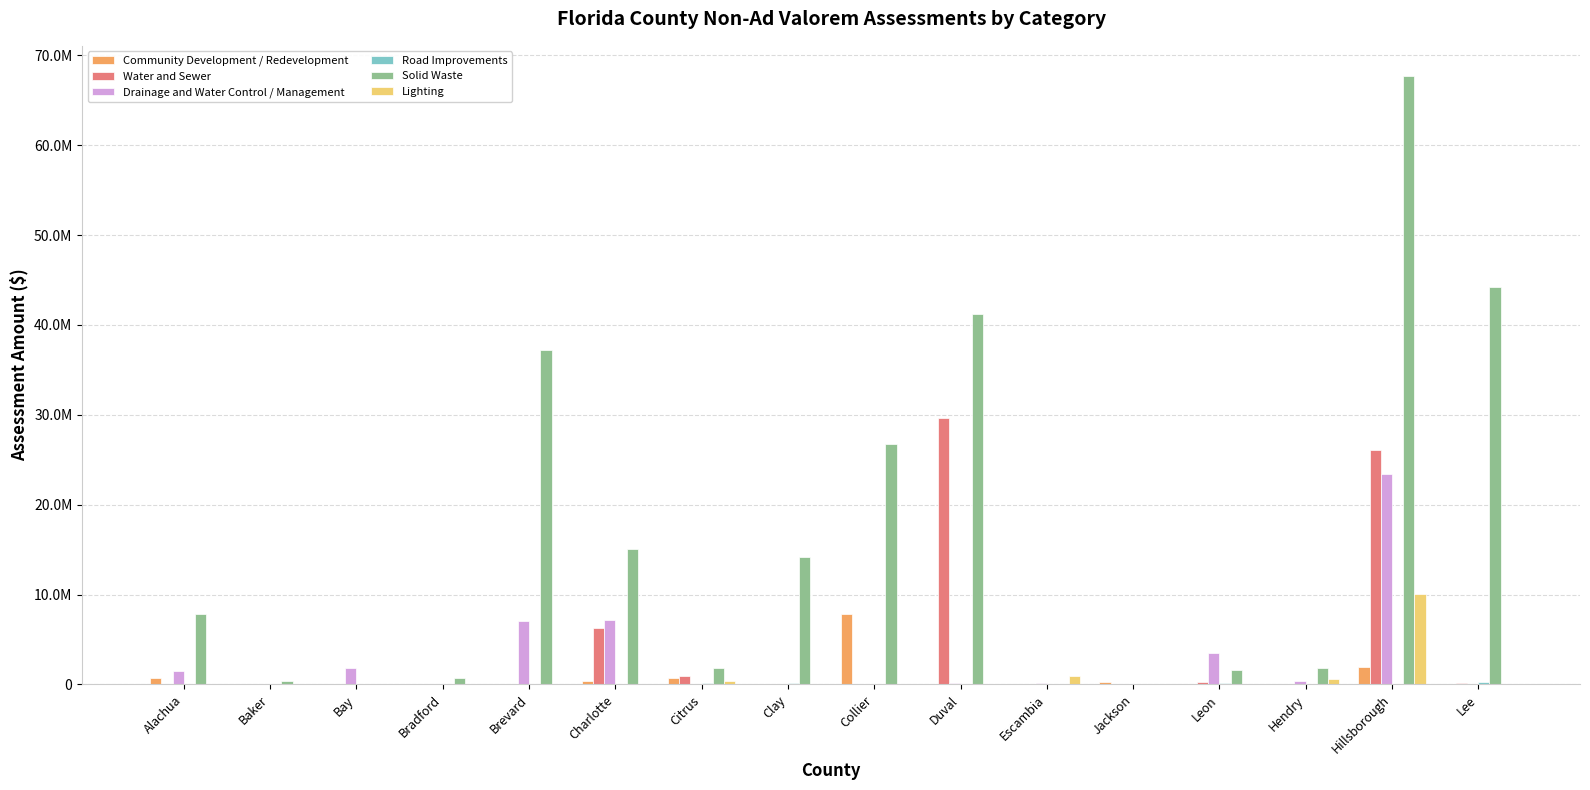

Which series changed the most between Hendry and Hillsborough?

Solid Waste